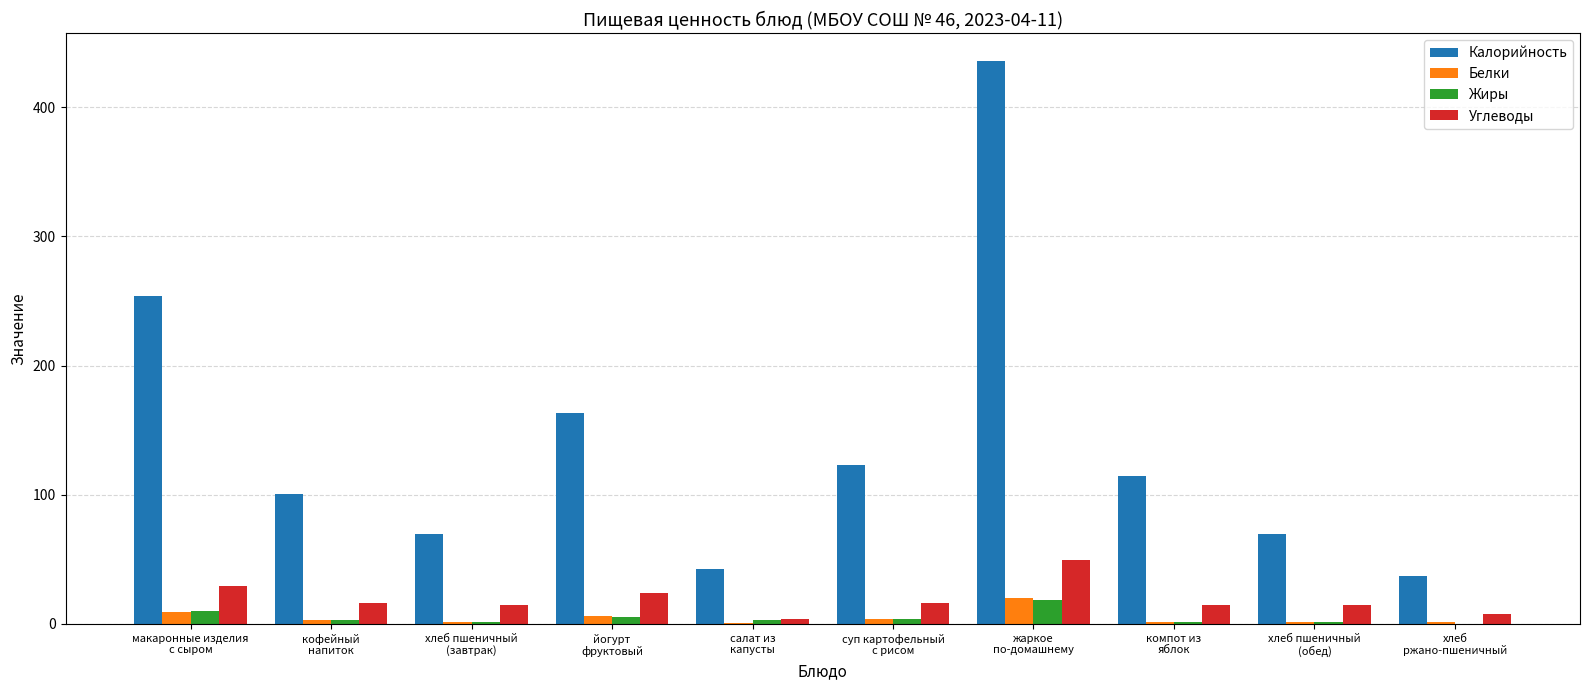

What is the highest value of the Белки series?

19.9